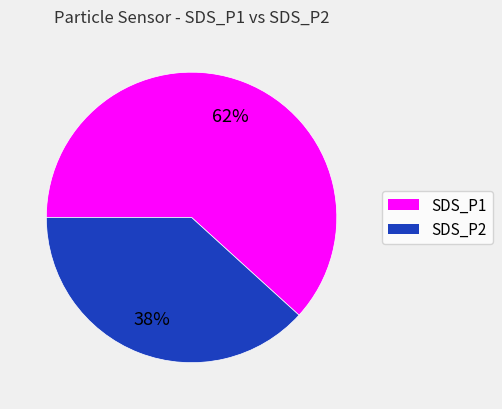

To the nearest percent, what is the average slice percentage?

50%